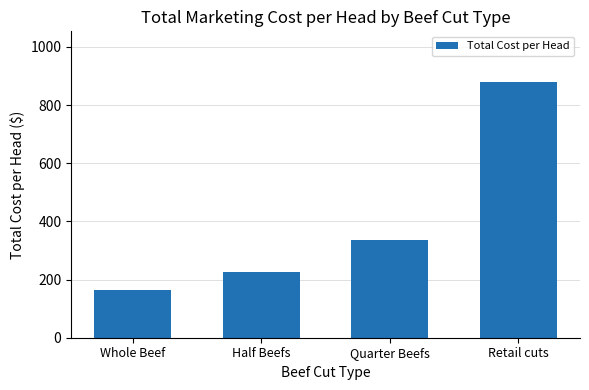

What position from the right is Quarter Beefs?

2